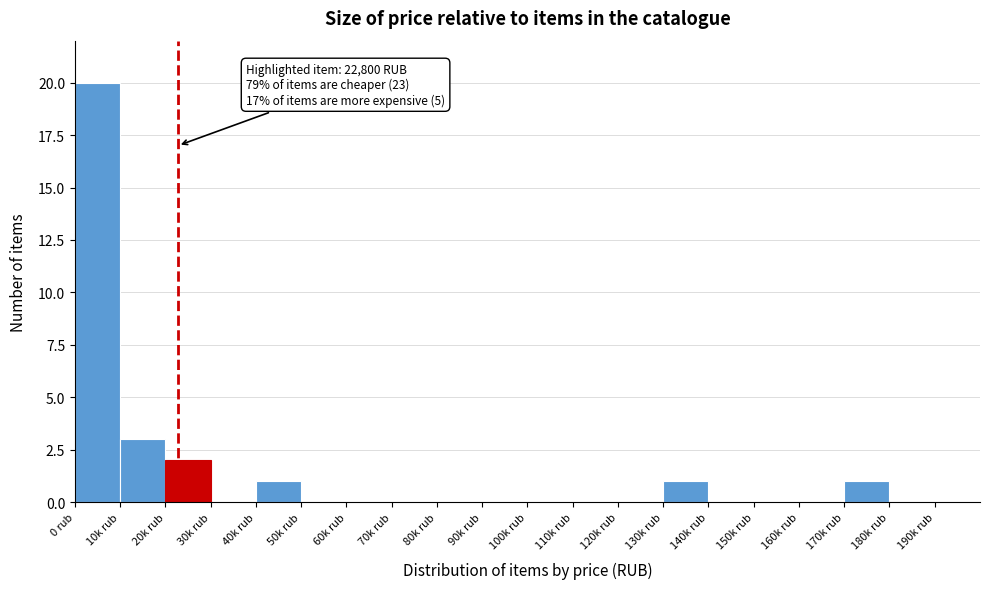

Reading left to right, what are all the values shown in this chart?

0 rub=20	10k rub=3	20k rub=2	30k rub=0	40k rub=1	50k rub=0	60k rub=0	70k rub=0	80k rub=0	90k rub=0	100k rub=0	110k rub=0	120k rub=0	130k rub=1	140k rub=0	150k rub=0	160k rub=0	170k rub=1	180k rub=0	190k rub=0